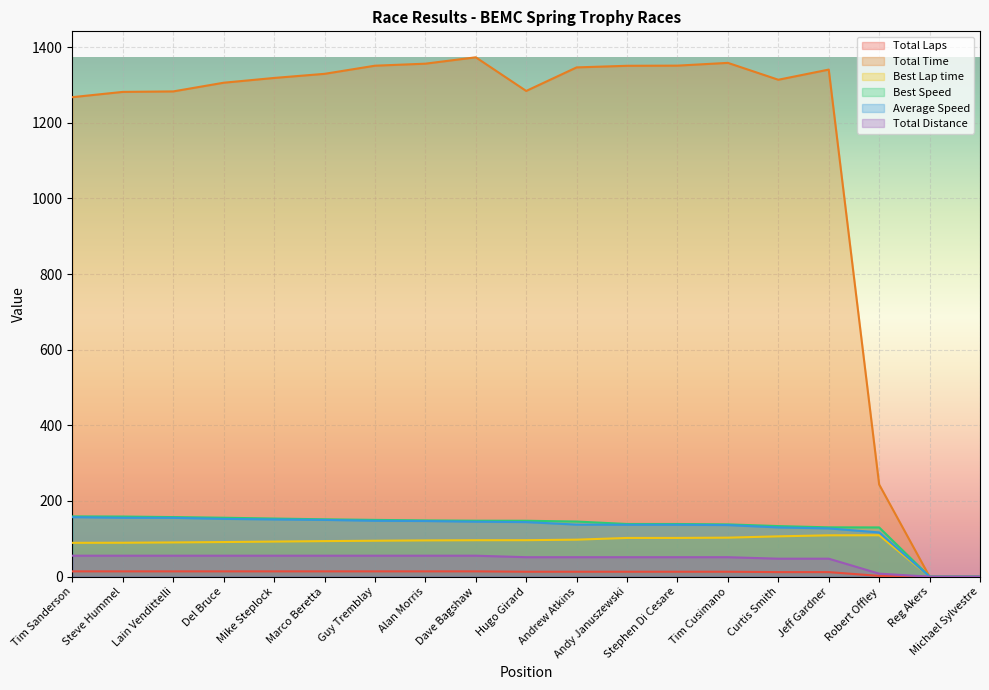

Read the Best Lap time value at Guy Tremblay.

94.9